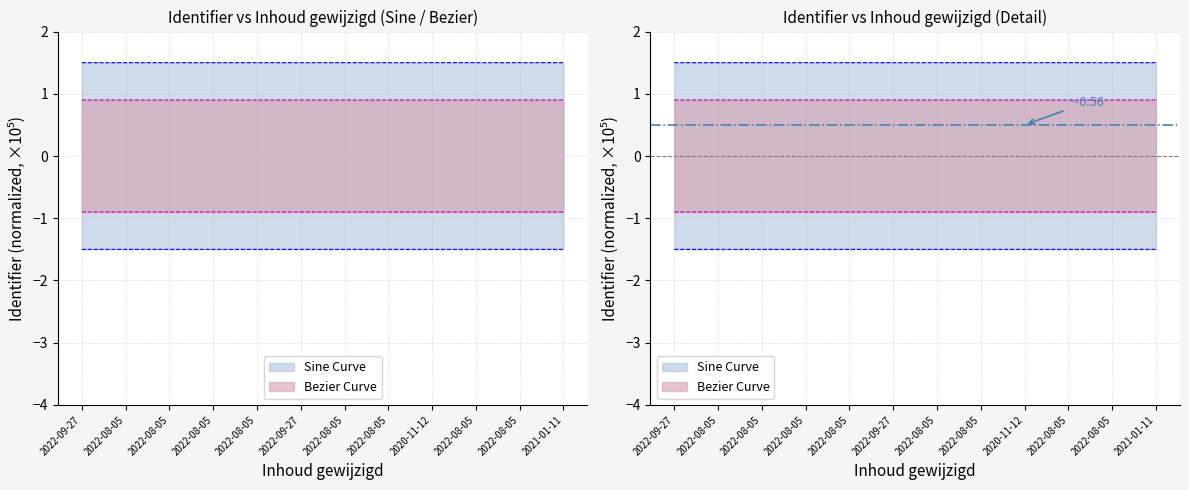

List the labels in order of value, largest first.

2021-01-11, 2022-08-05, 2022-08-05, 2020-11-12, 2022-08-05, 2022-08-05, 2022-09-27, 2022-08-05, 2022-08-05, 2022-08-05, 2022-08-05, 2022-09-27